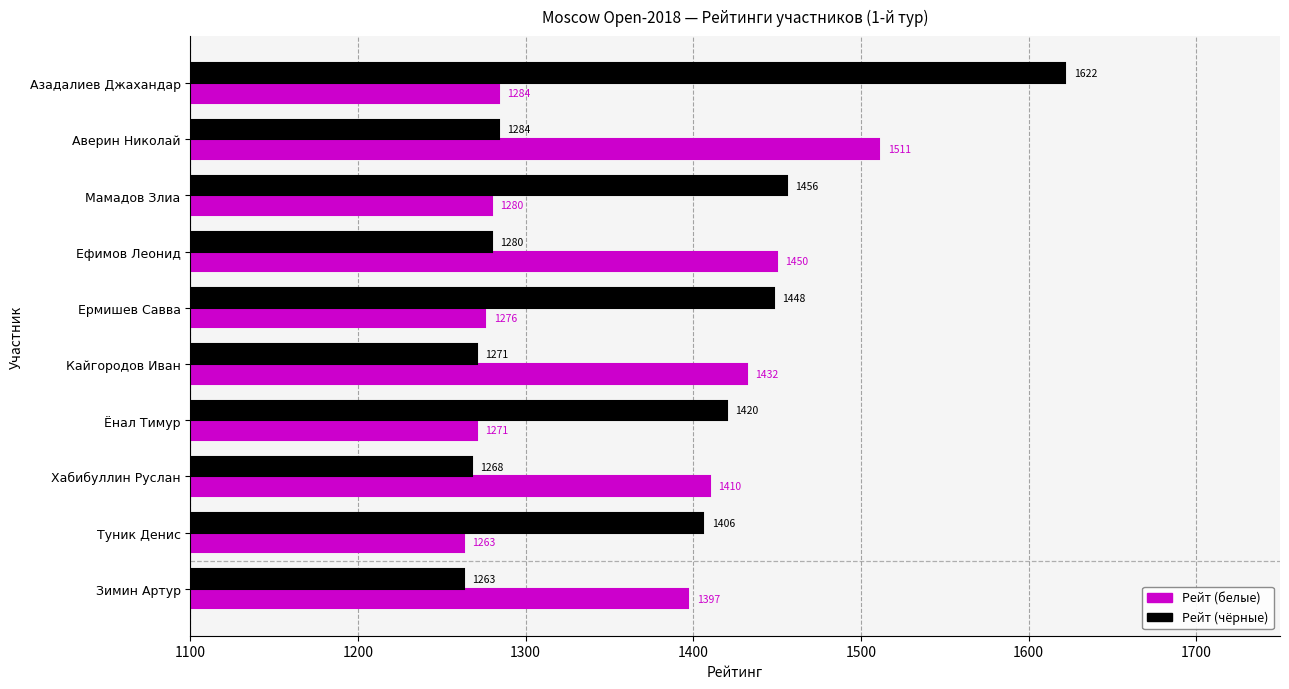

What is the maximum value shown in the chart?

1622